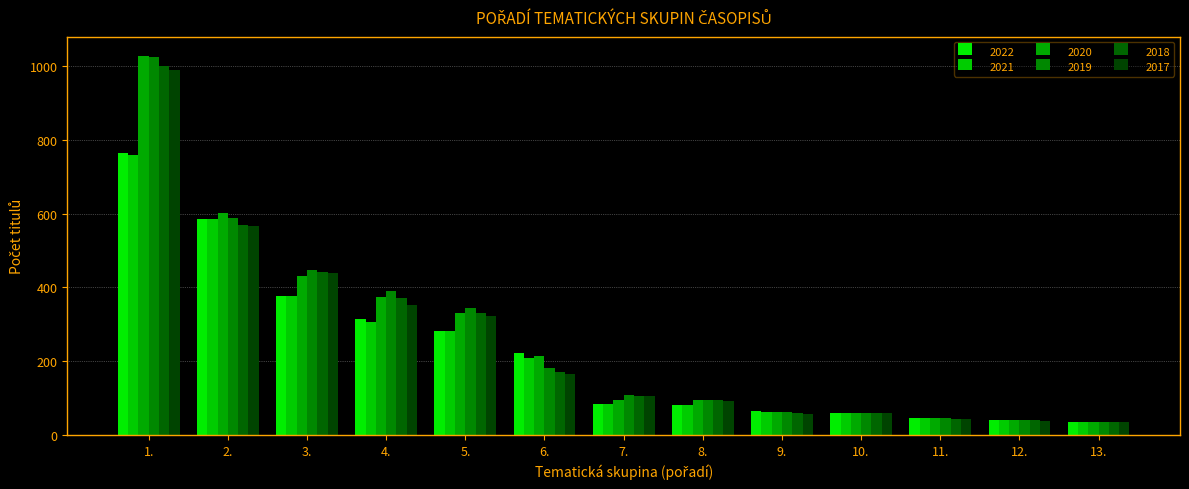

Are the bars horizontal?

No